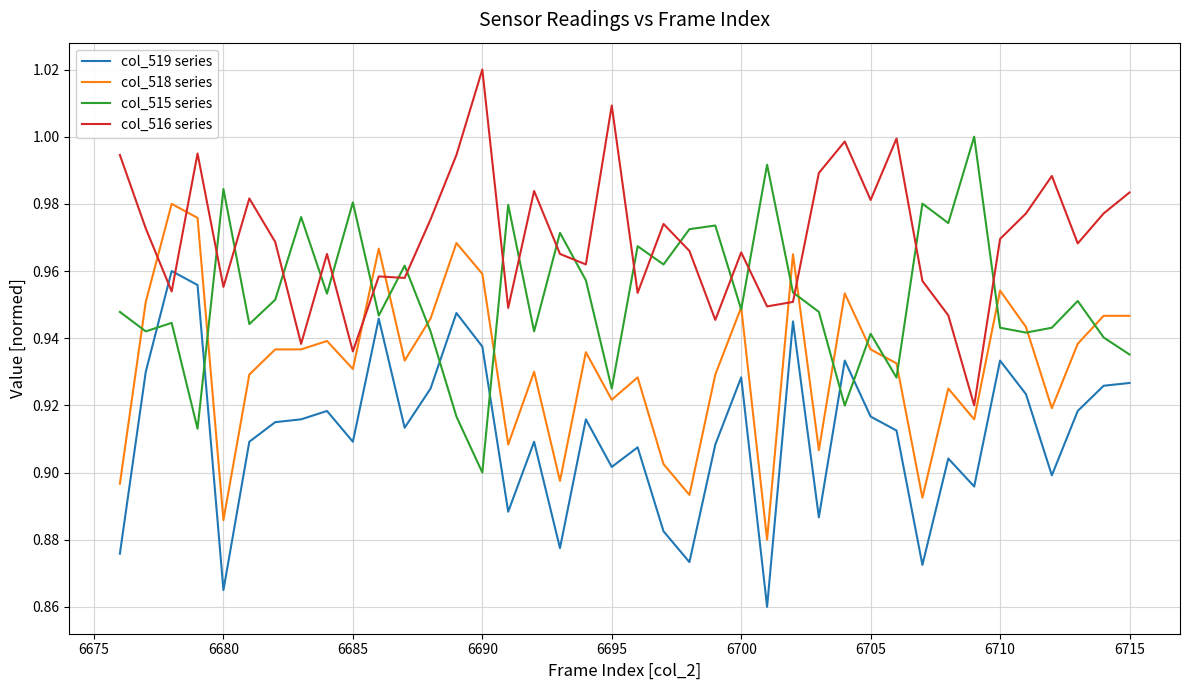

True or false: col_519 series and col_518 series intersect in this chart.

False